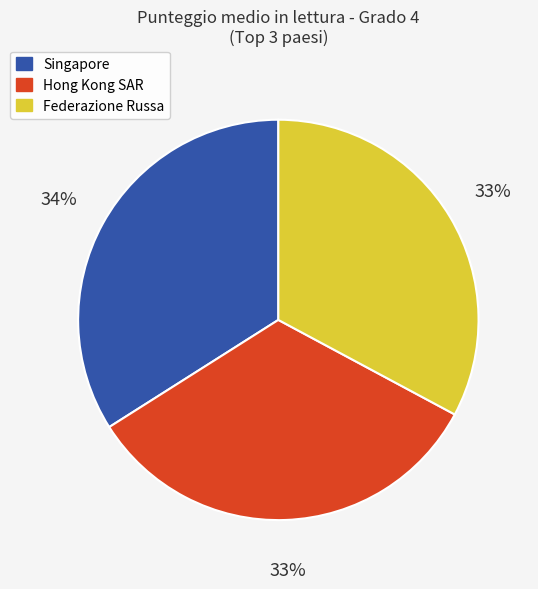

Is there any slice that represents more than half of the pie?

No